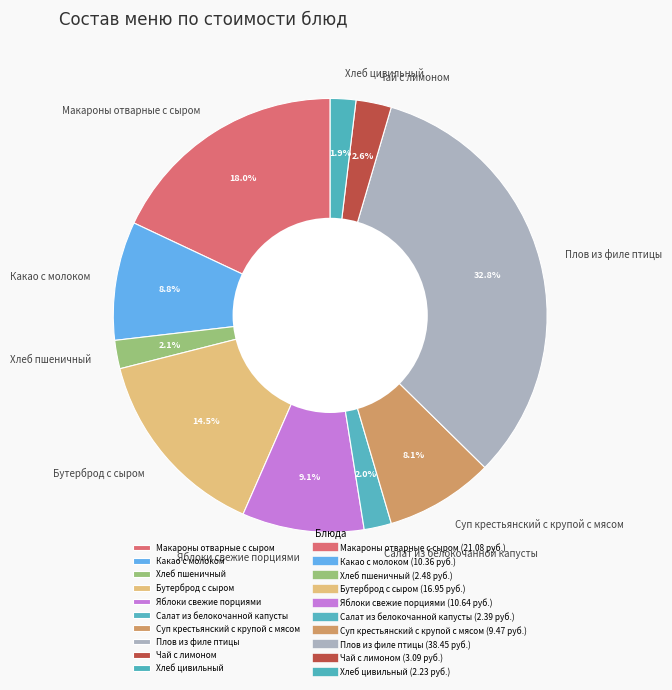

Count the number of slices in the pie.

10